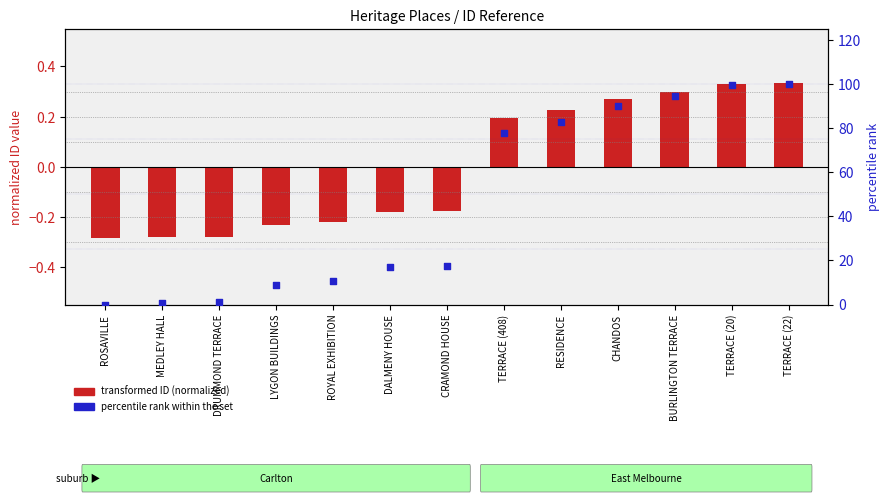

What is the total value across all series at TERRACE (20)?

99.8